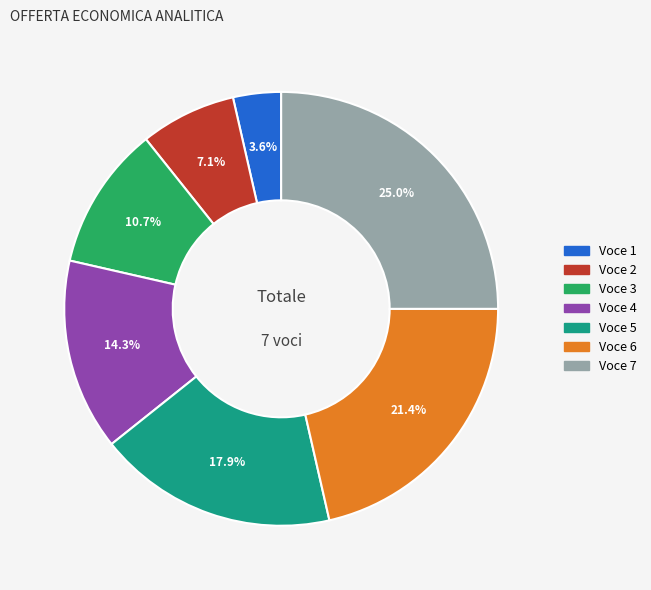

Does any single category account for the majority?

No